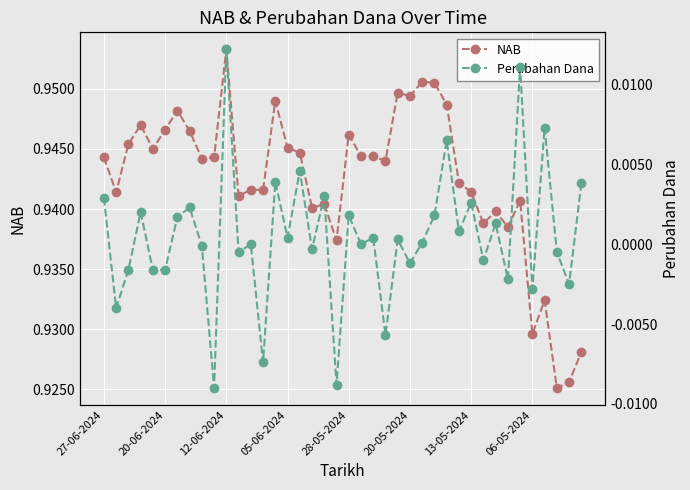

True or false: NAB has more than 1 interior local peaks.

True